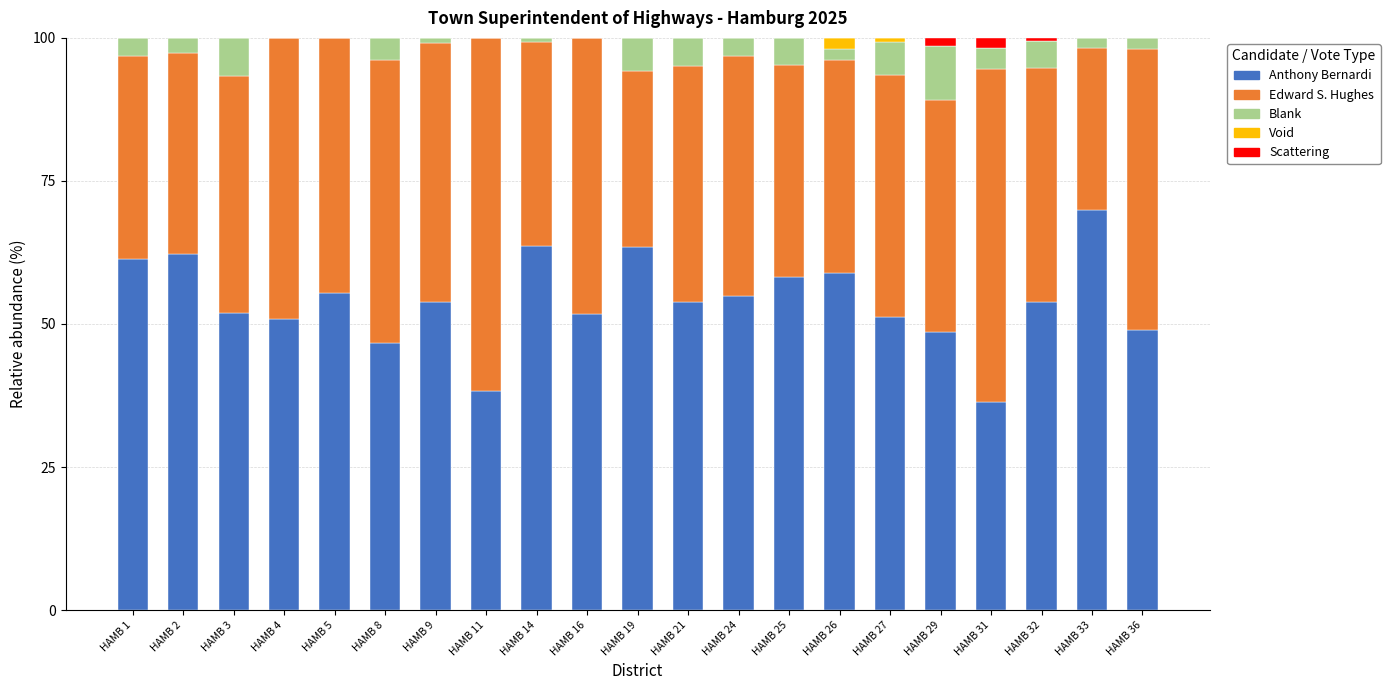

What is the highest value of the Anthony Bernardi series?

69.9